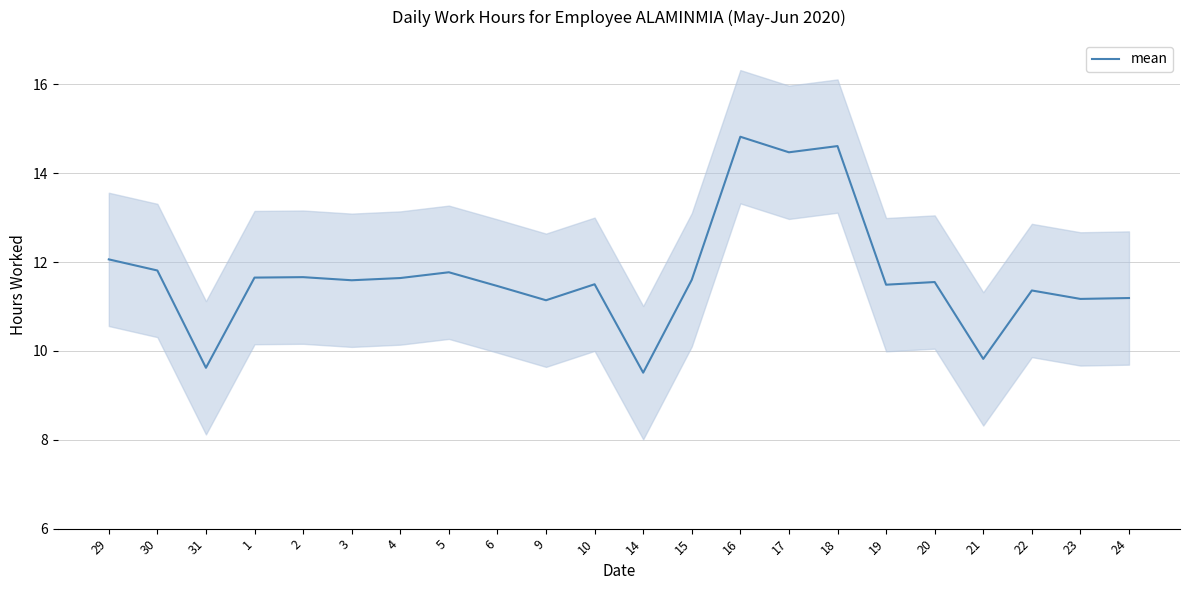

At which label does the data first exceed 11?

29